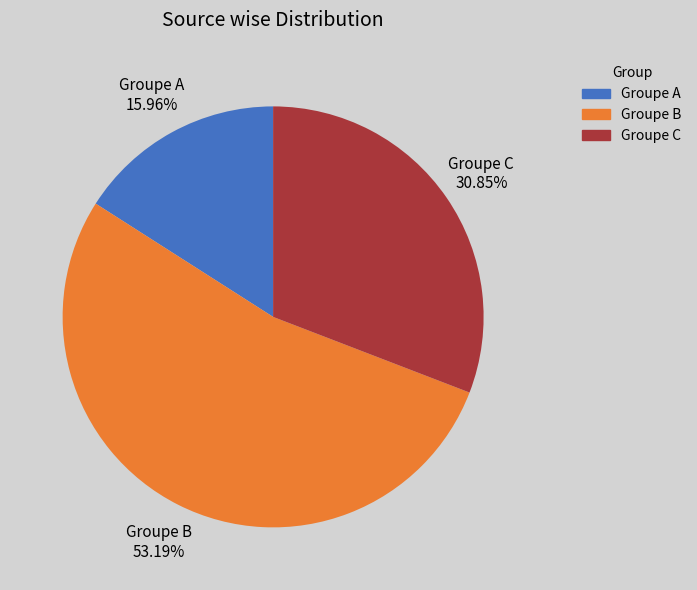

Is there a majority slice in this chart?

Yes